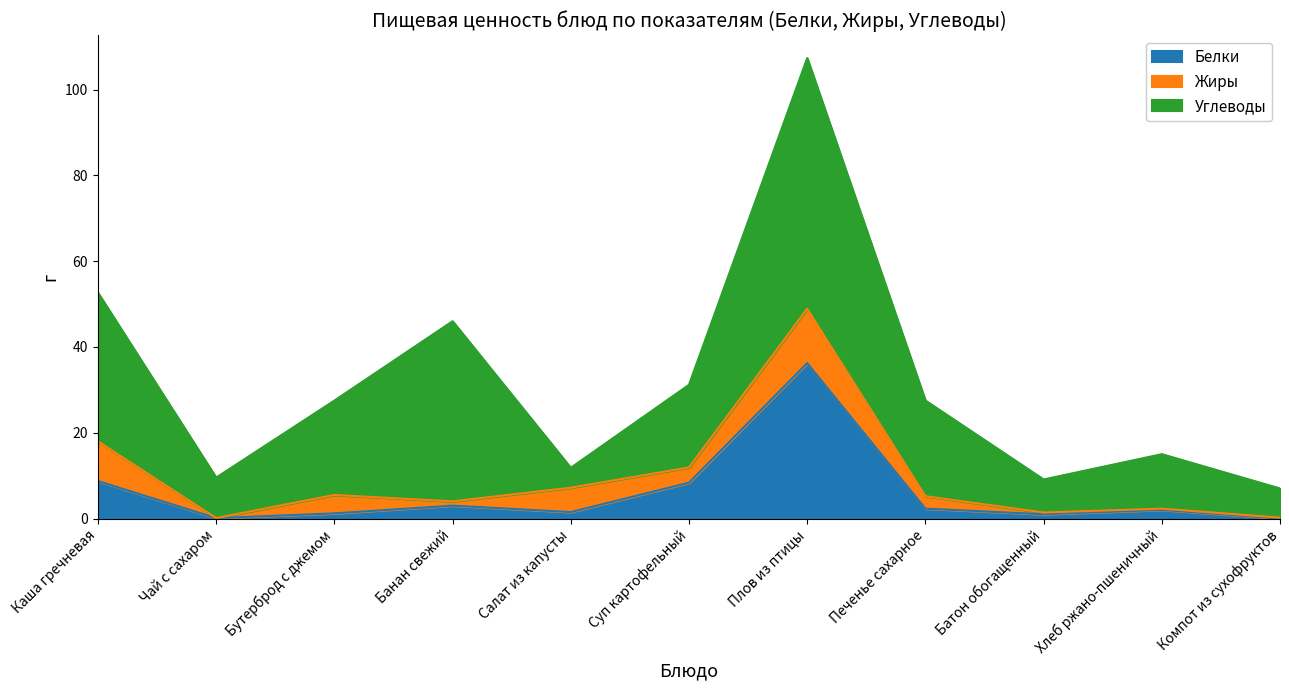

What is the difference between the second highest and minimum values in the Углеводы series?

37.4